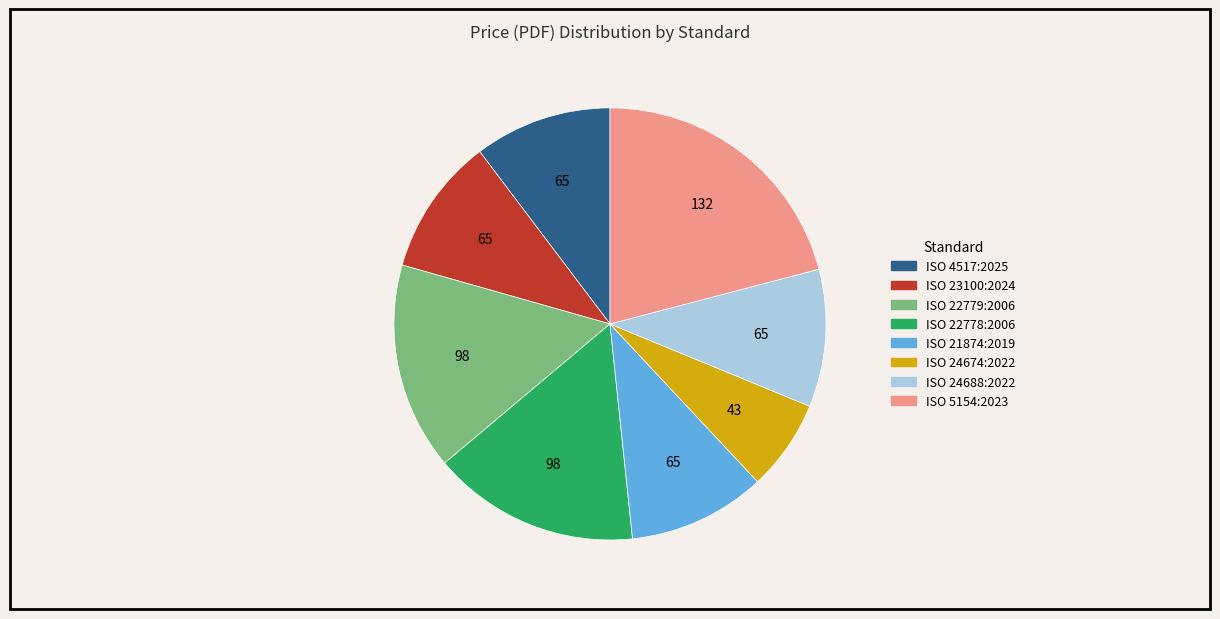

Does ISO 24674:2022 account for over 50% of the chart?

No